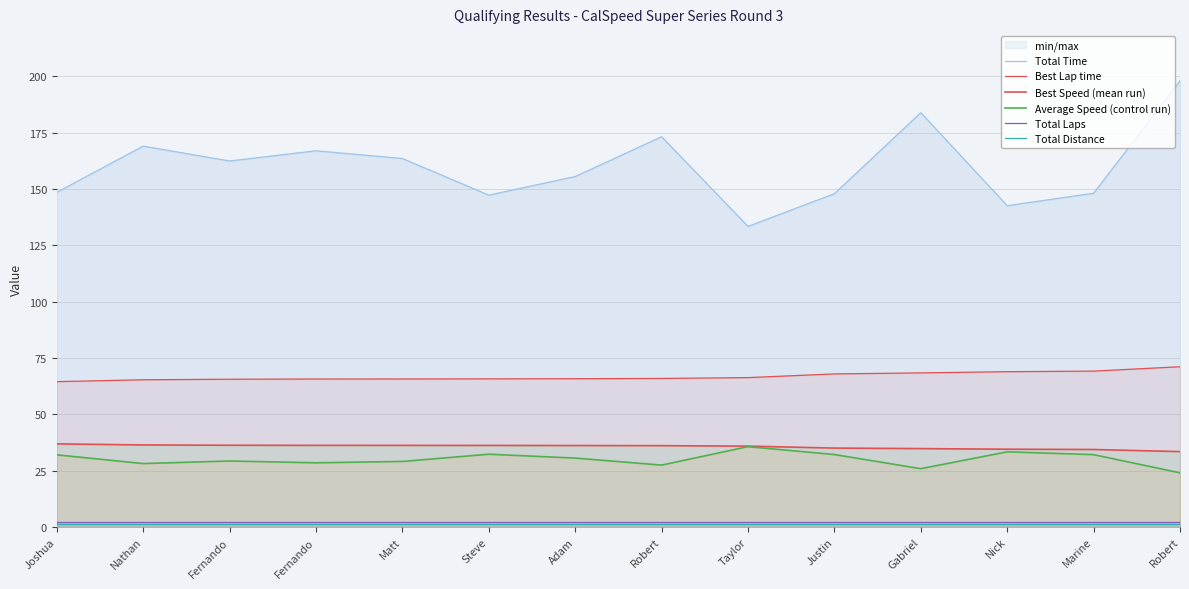

Which series has the largest total across all categories?

Total Time